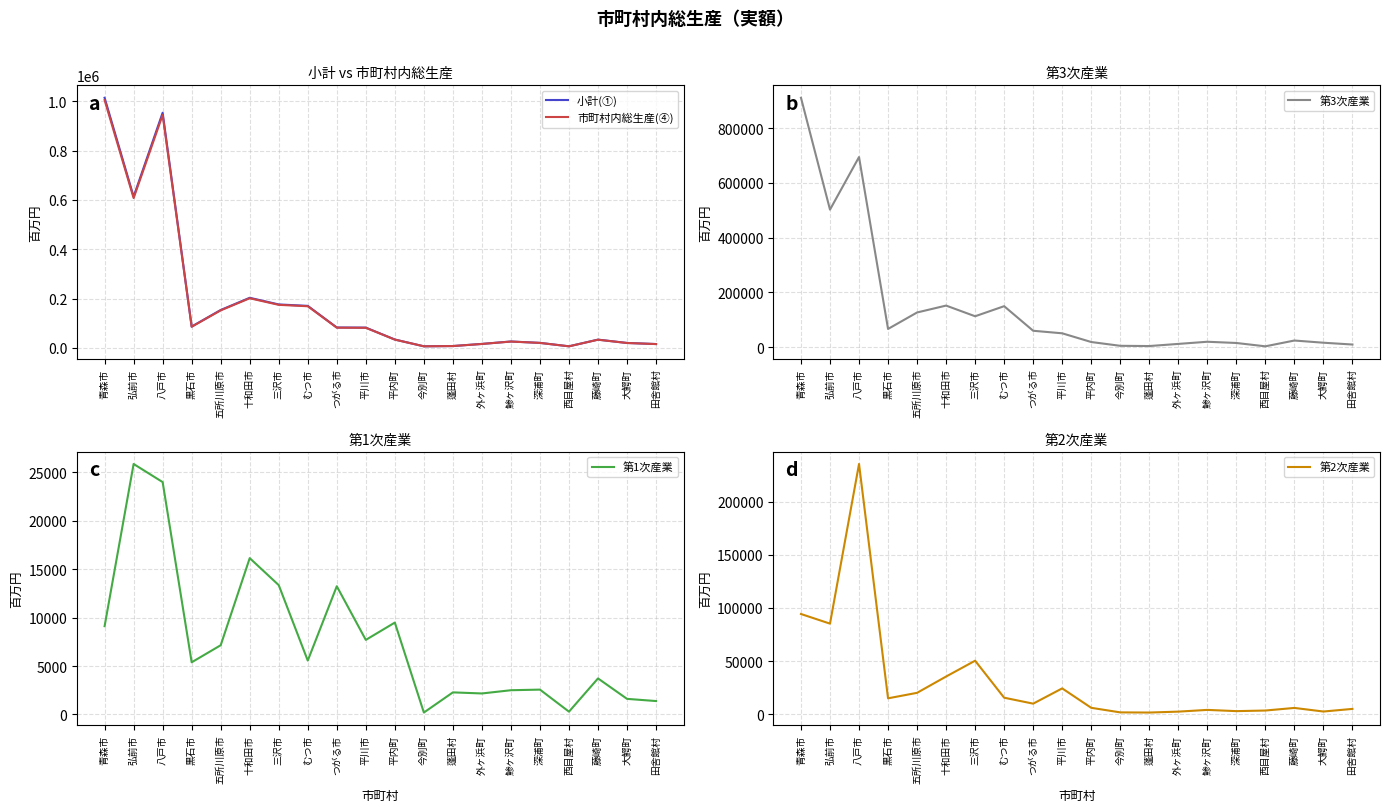

What is the sum of the 市町村内総生産(④) values at 八戸市 and 田舎館村?

960468